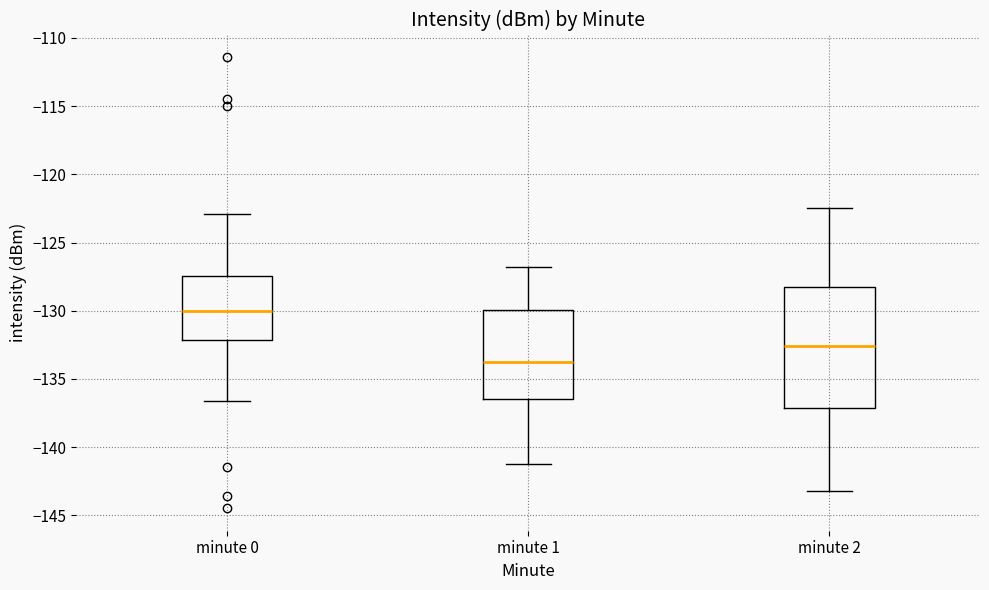

Reading left to right, transcribe this box plot: for each box, give where its median line is, the range the box spans, and where its two whiskers end, as read against the y-axis. The values are not printed on the chart, so give them approximately, as read against the axis.

minute 0: median -130.0, box -132.0 to -127.5, whiskers -136.5 to -123.0
minute 1: median -133.5, box -136.5 to -130.0, whiskers -141.0 to -127.0
minute 2: median -132.5, box -137.0 to -128.0, whiskers -143.0 to -122.5